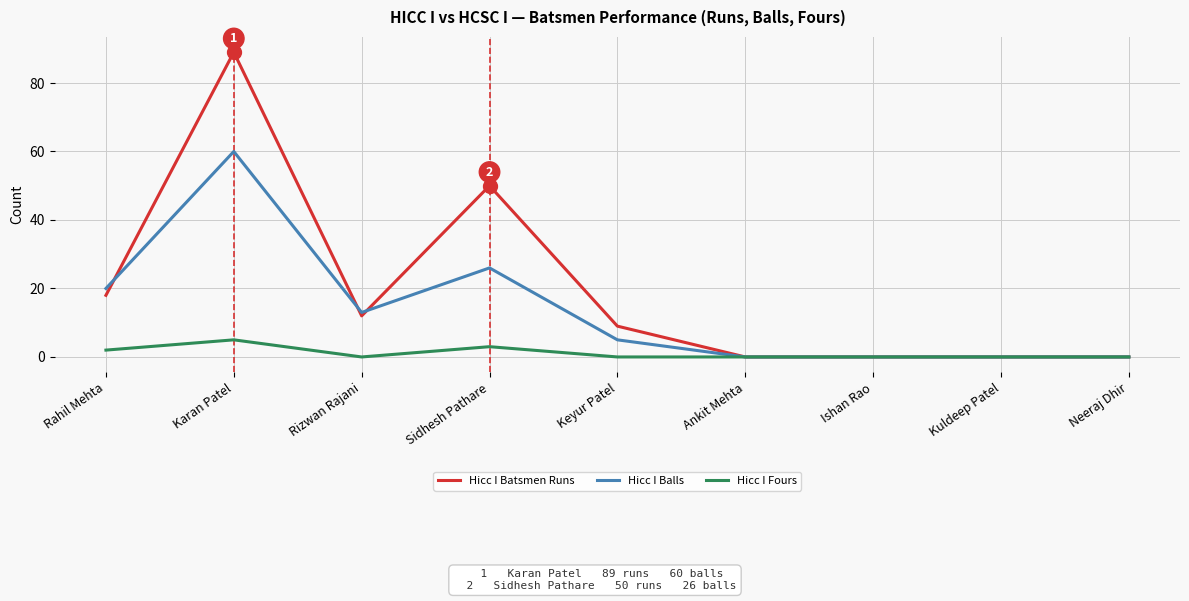

True or false: Hicc I Fours has a value of 3 at Ankit Mehta.

False